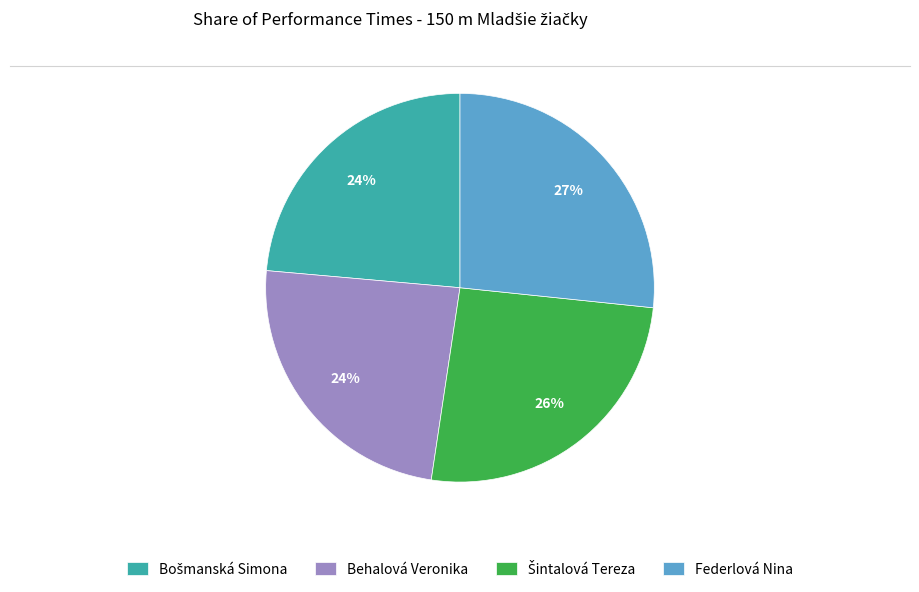

To the nearest percent, what percentage of the pie is Behalová Veronika?

24%